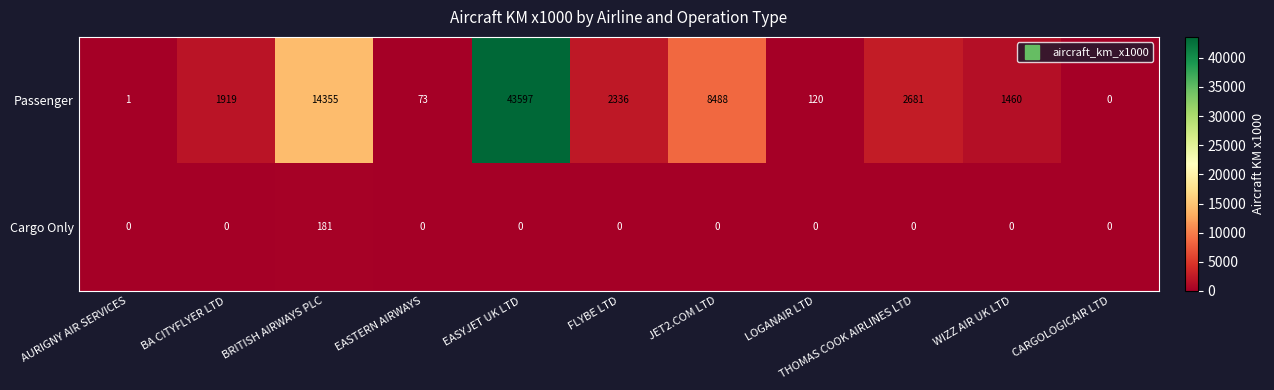

What is the greatest value displayed?

43597